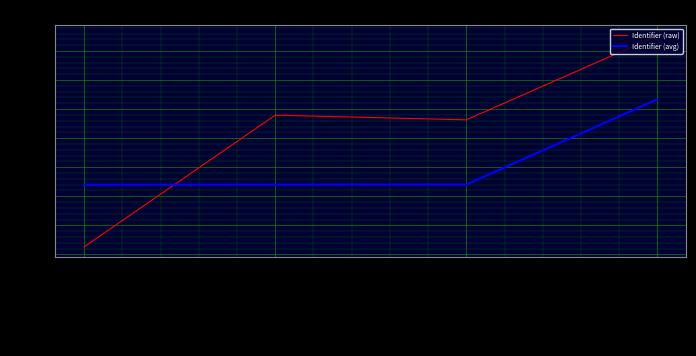

List the series in order of their peak value, highest first.

Identifier (raw), Identifier (avg)